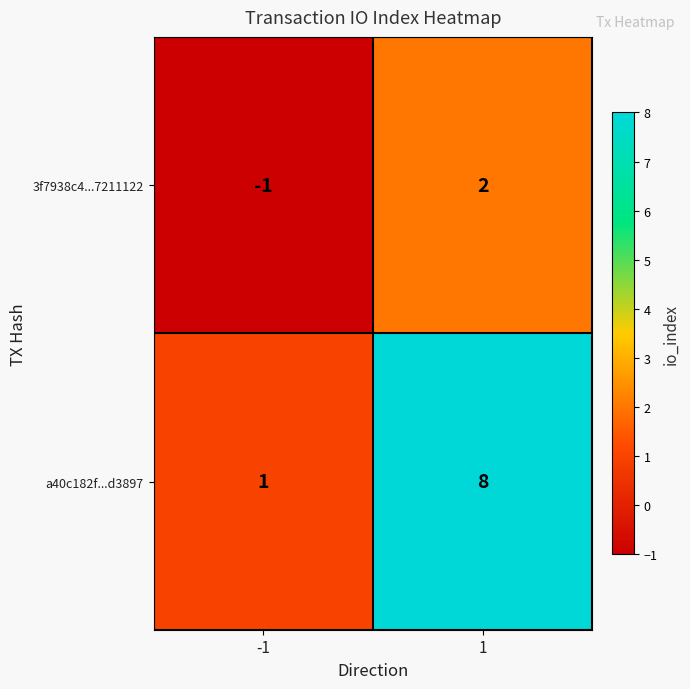

True or false: a40c182f...d3897 has a value of 8 at 1.

True